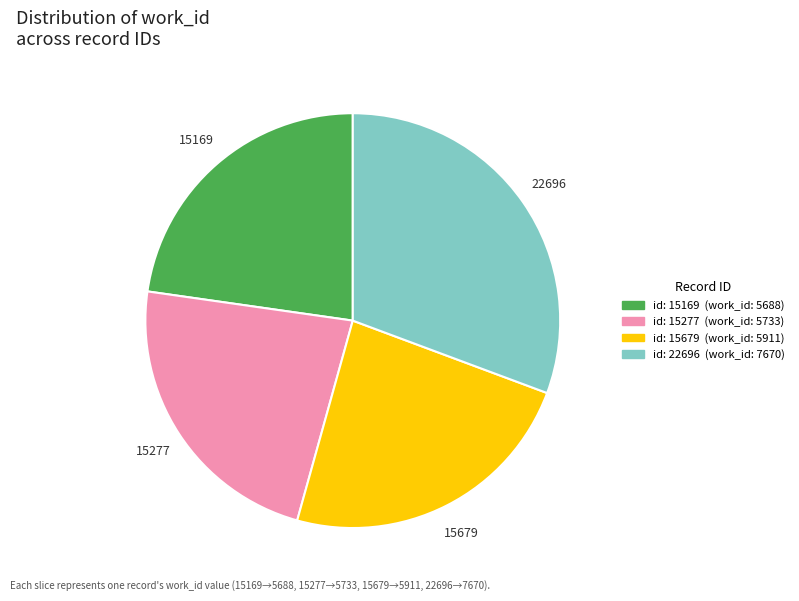

Is there a majority slice in this chart?

No